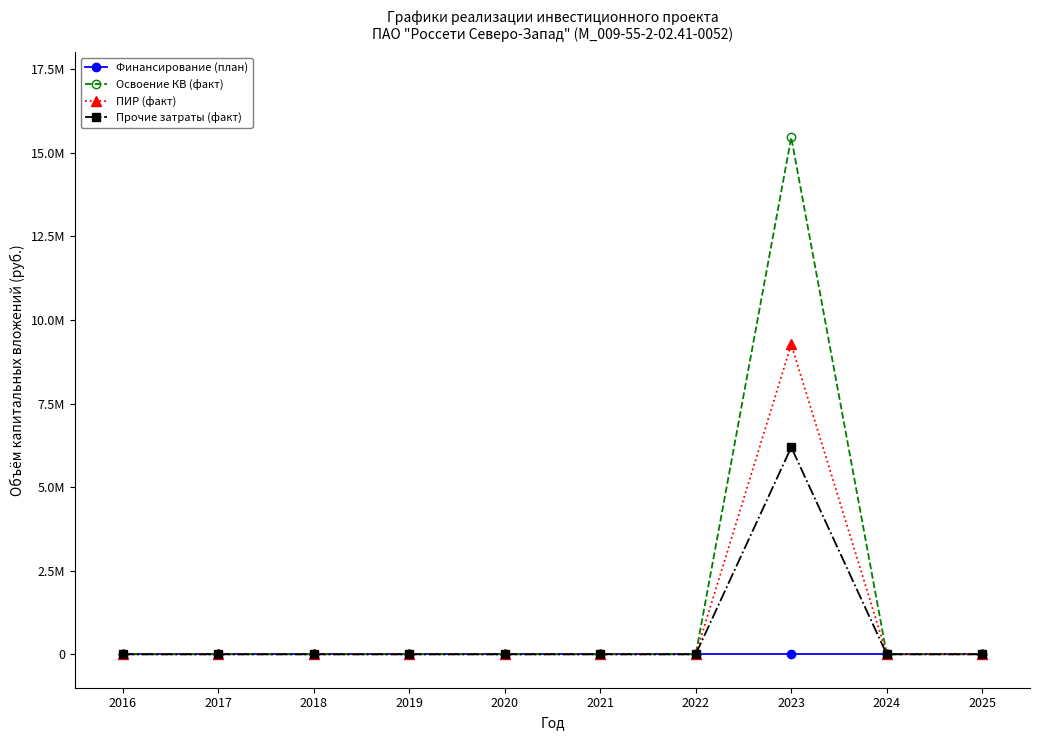

What is the difference between the maximum and minimum values in the ПИР (факт) series?

9268587